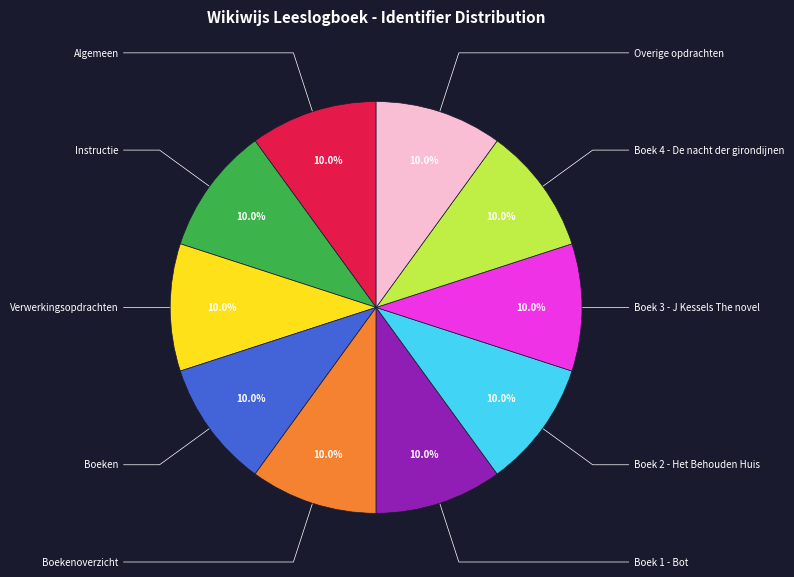

Is there a majority slice in this chart?

No